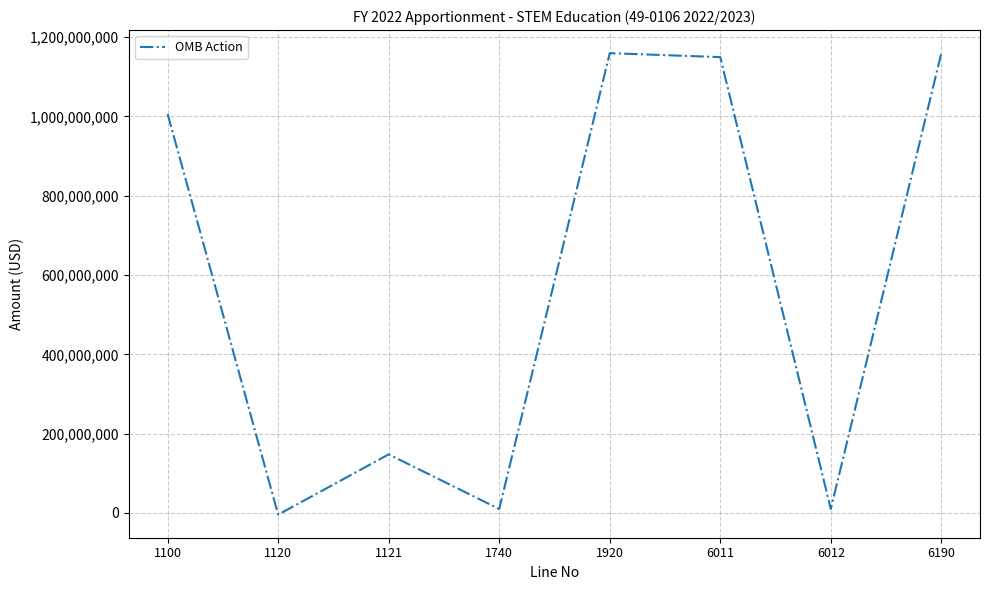

What is the difference between the maximum and second lowest values?

1149460000